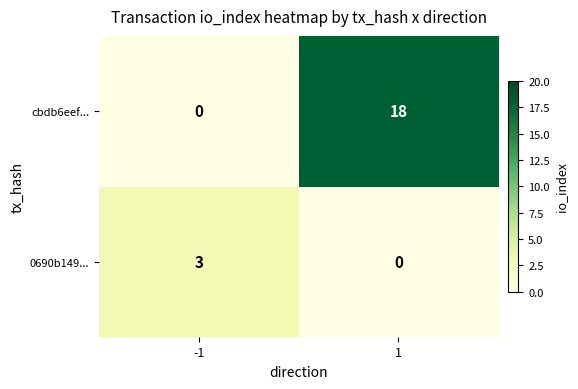

List the series in order of their peak value, lowest first.

0690b149..., cbdb6eef...